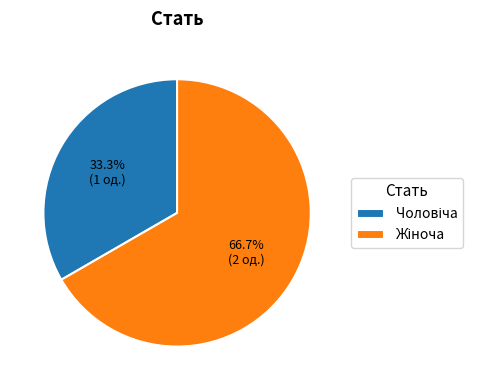

Is there a majority slice in this chart?

Yes